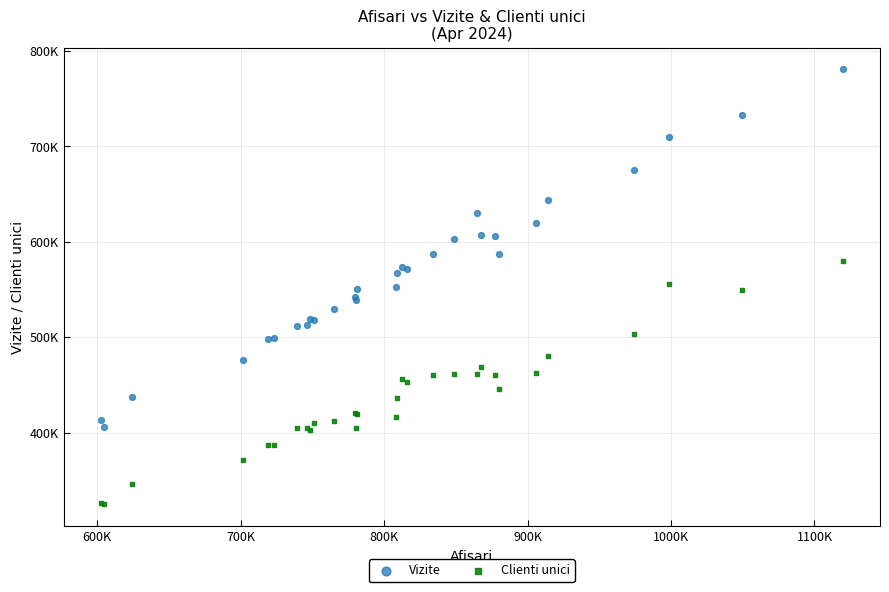

Which series has the largest Y range (max minus min)?

Vizite